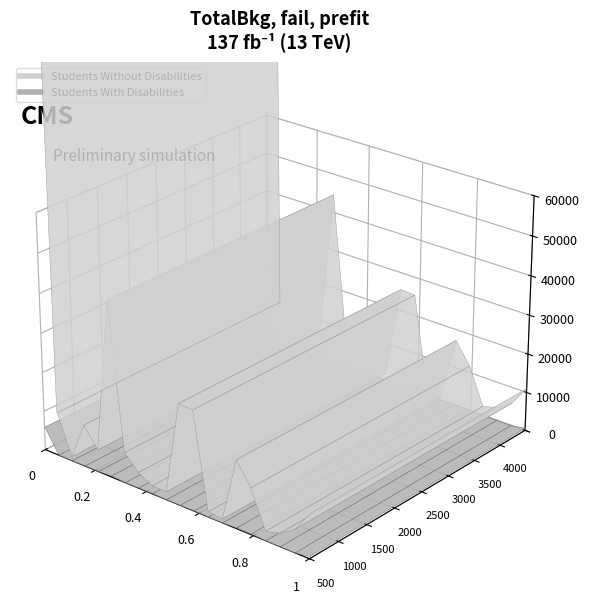

What is the value of the Students Without Disabilities point at the 10th from the left?

2073